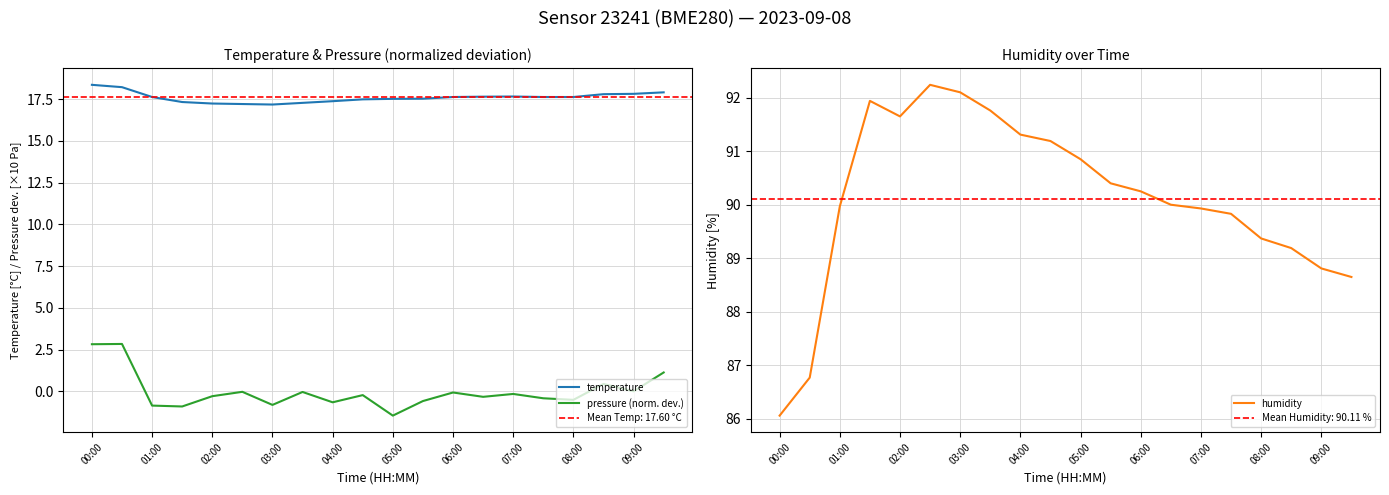

Reading left to right, extract all data points from this chart.

temperature: 18.4	18.2	17.6	17.3	17.2	17.2	17.2	17.3	17.4	17.5	17.5	17.5	17.6	17.6	17.7	17.6	17.6	17.8	17.8	17.9
pressure (norm. dev.): 2.8	2.8	-0.8	-0.9	-0.3	-0.0	-0.8	-0.0	-0.7	-0.2	-1.4	-0.6	-0.1	-0.3	-0.2	-0.4	-0.5	0.4	0.0	1.1
humidity: 86.1	86.8	90.0	91.9	91.7	92.2	92.1	91.8	91.3	91.2	90.8	90.4	90.2	90.0	89.9	89.8	89.4	89.2	88.8	88.7